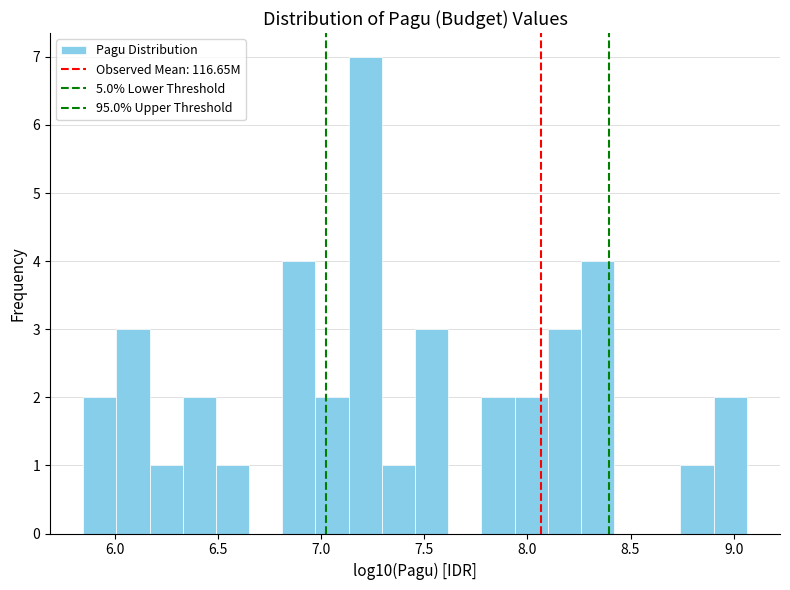

Read against the x-axis, roughly where is the centre of the tallest bar?

7.20